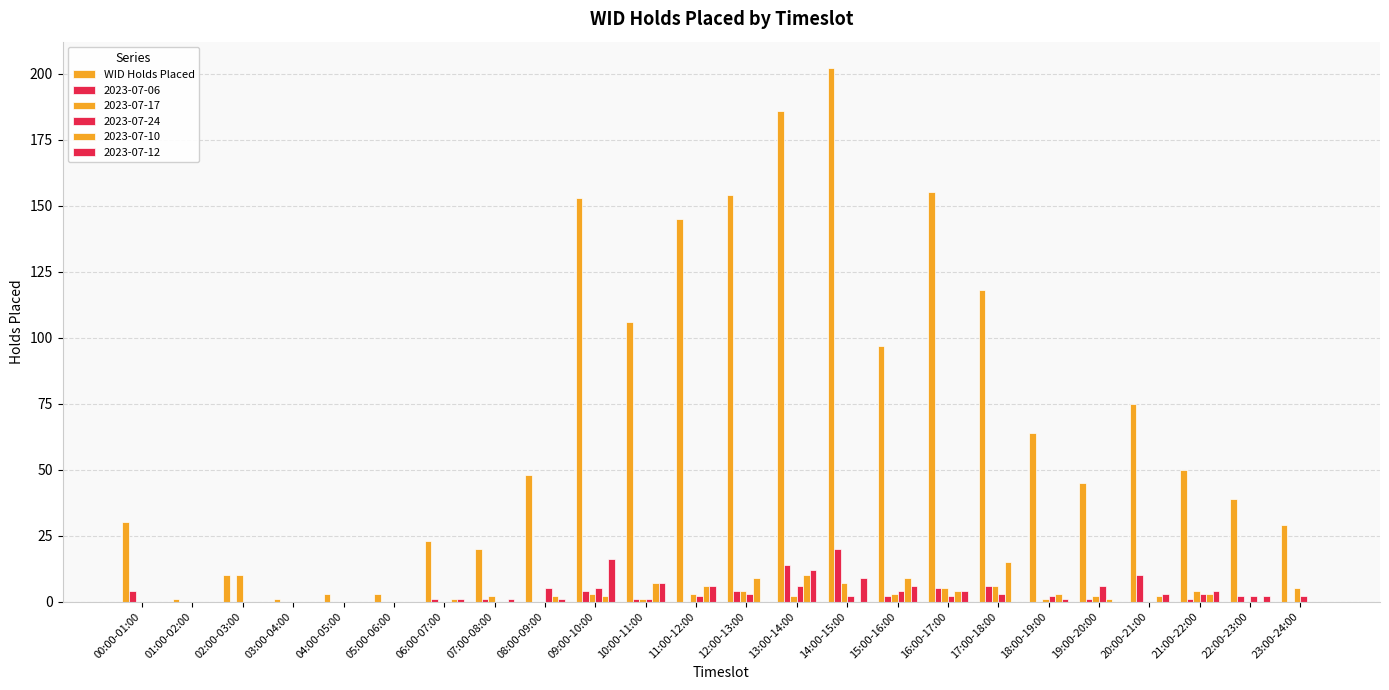

Are the bars horizontal?

No